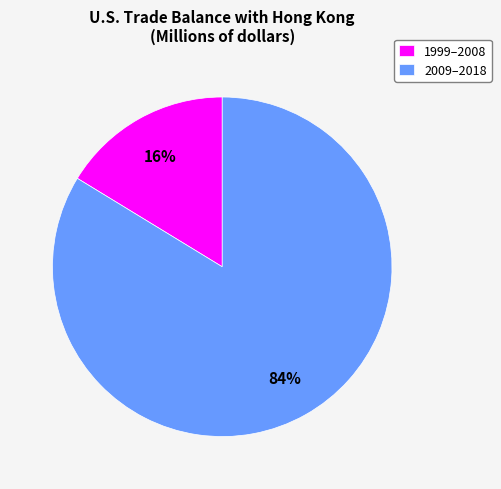

Rank the categories by value from lowest to highest.

1999–2008, 2009–2018